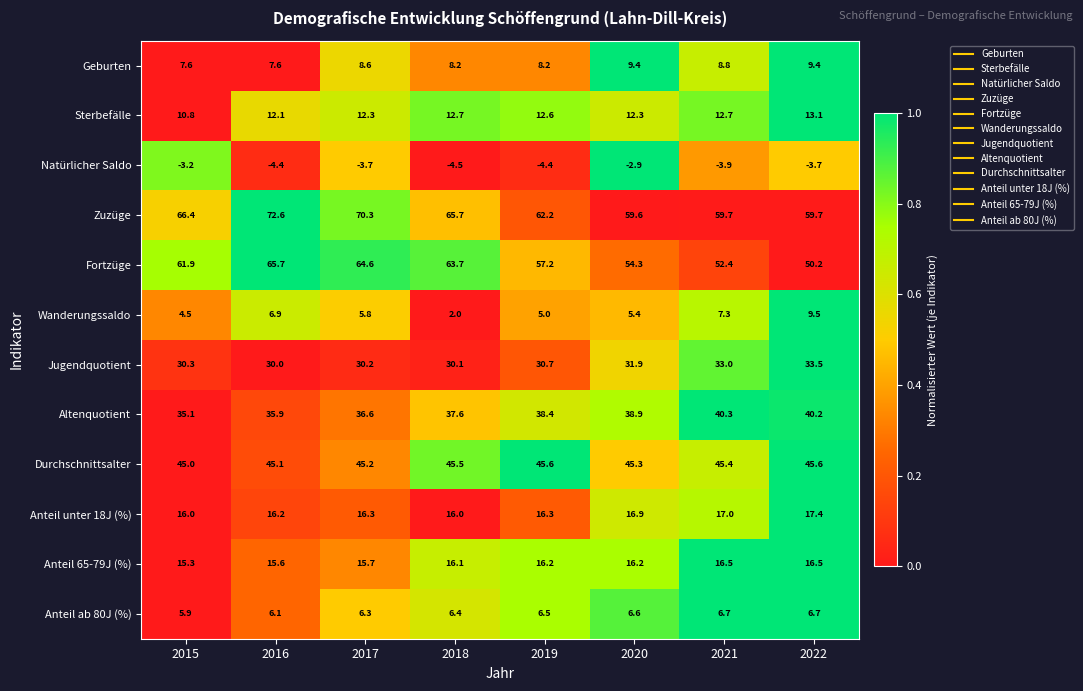

How many data points does each series have?

8